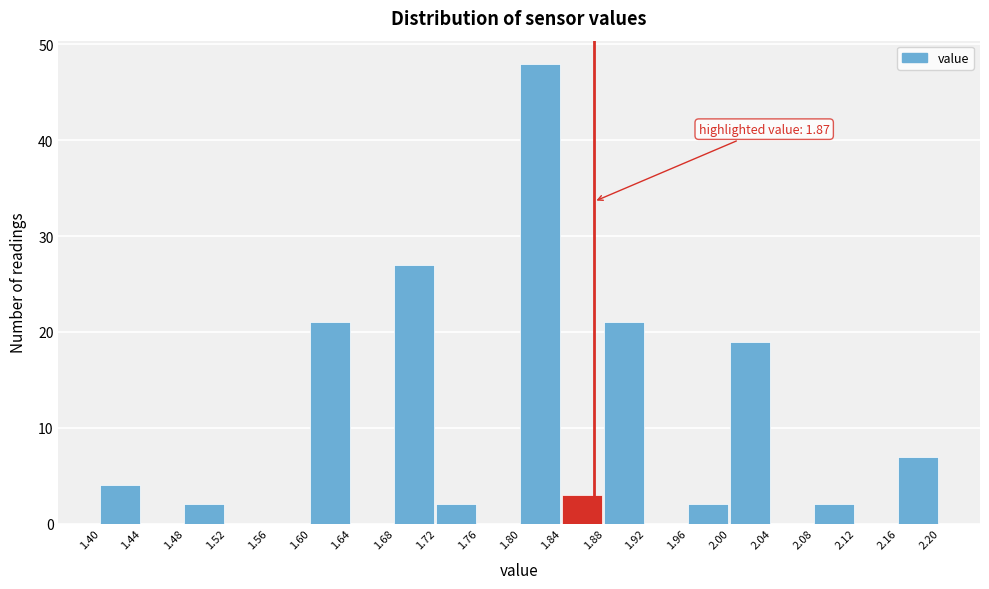

Over which range of the x-axis is the bar tallest?

1.80 to 1.84